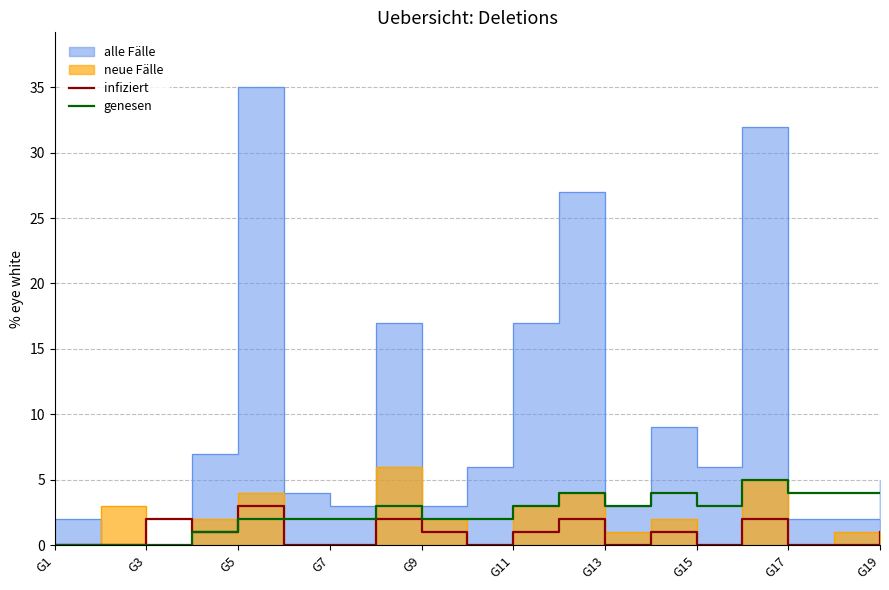

Is it true that genesen equals 4 at G19?

True